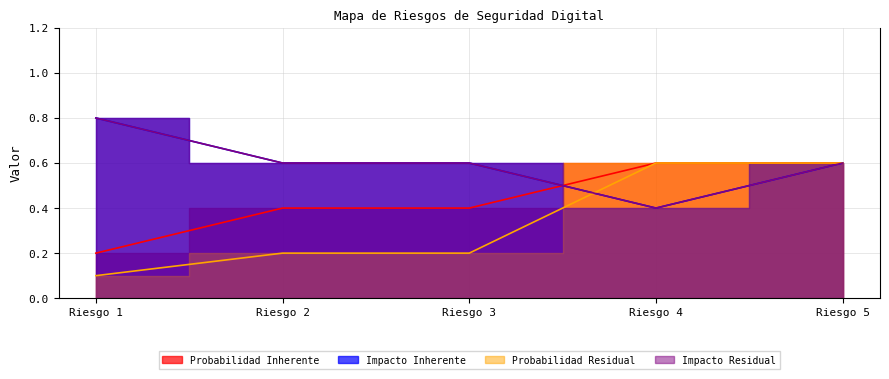

Does the chart have visible grid lines?

Yes